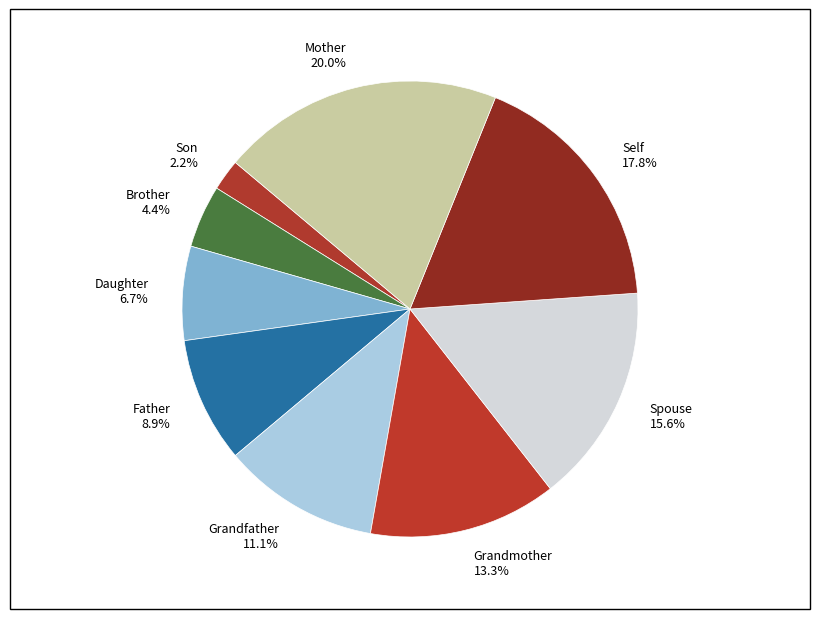

Do Brother and Son together represent more than half of the pie?

No